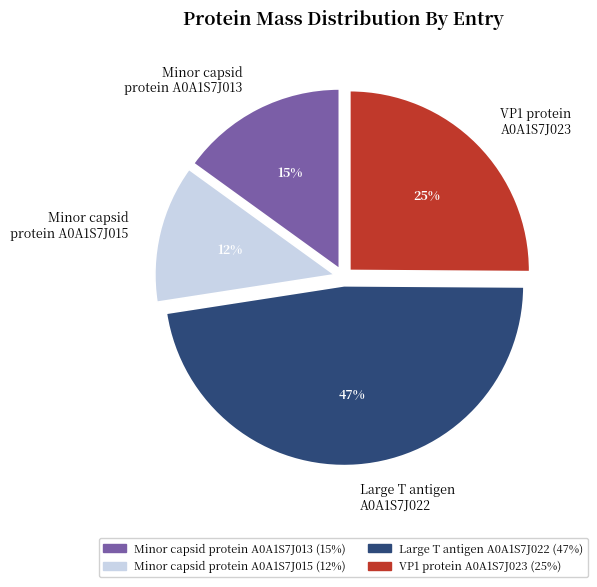

Which slice is the largest?

Large T antigen A0A1S7J022